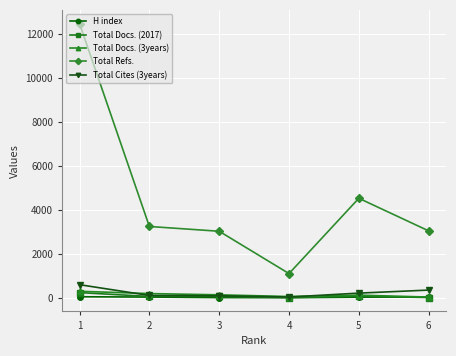

What is the lowest value of the Total Docs. (2017) series?

30